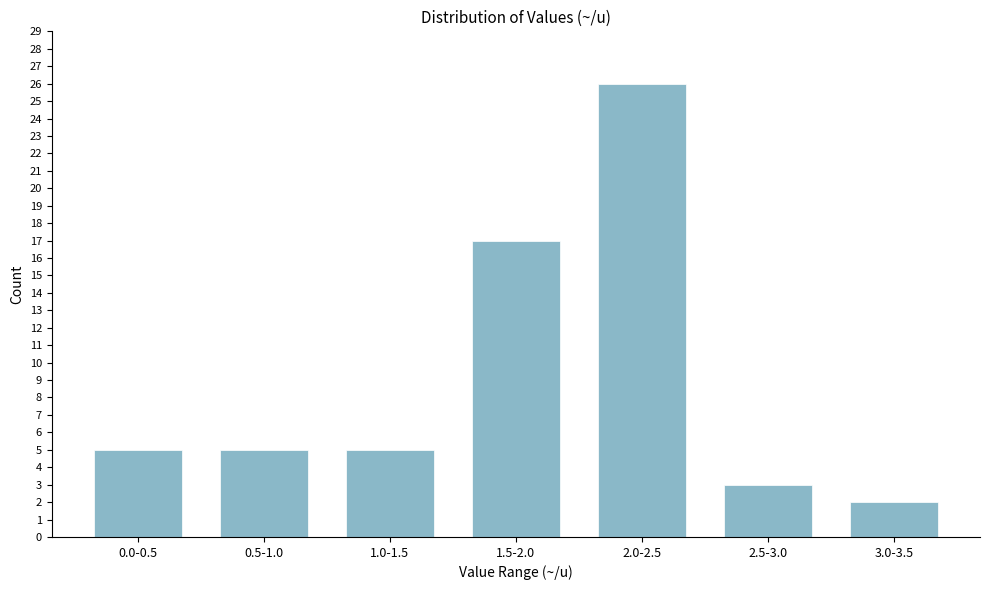

Reading left to right, transcribe all the data shown in this chart.

0.0-0.5=5	0.5-1.0=5	1.0-1.5=5	1.5-2.0=17	2.0-2.5=26	2.5-3.0=3	3.0-3.5=2